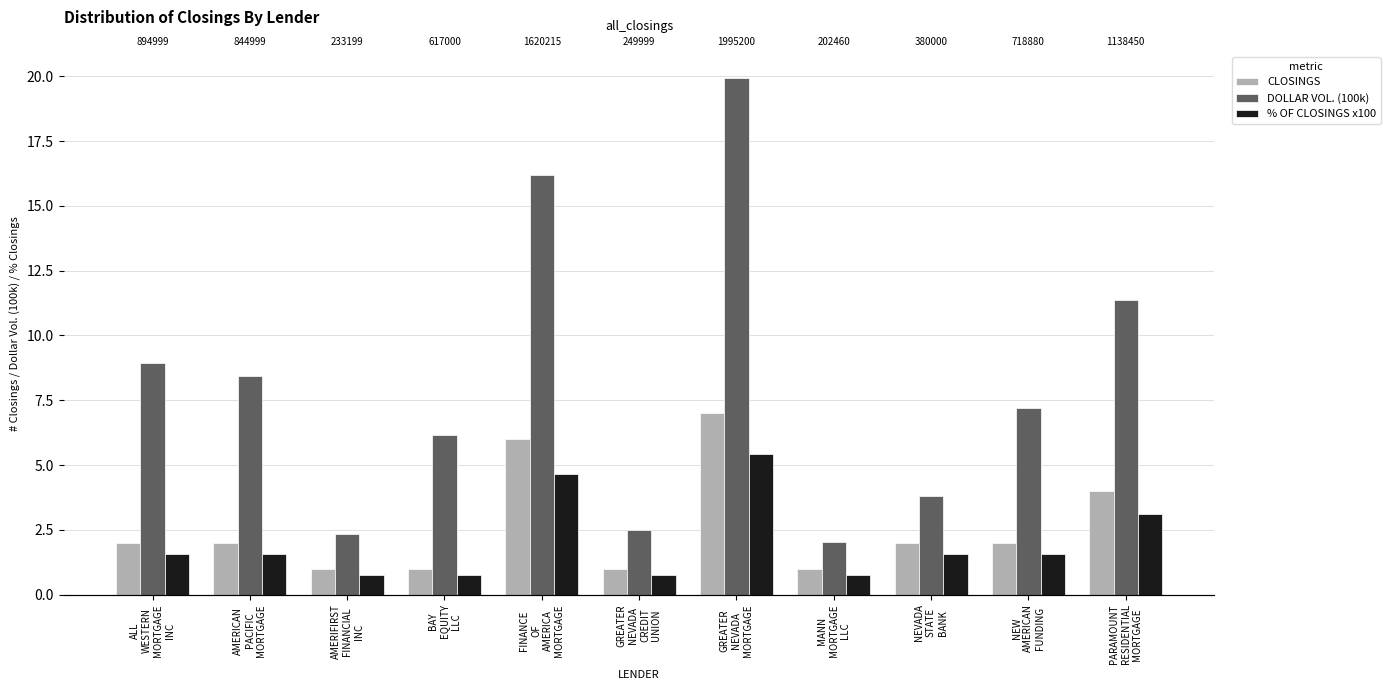

Is the value of DOLLAR VOL. (100k) at PARAMOUNT
RESIDENTIAL
MORTGAGE greater than the value of CLOSINGS at GREATER
NEVADA
CREDIT
UNION?

Yes